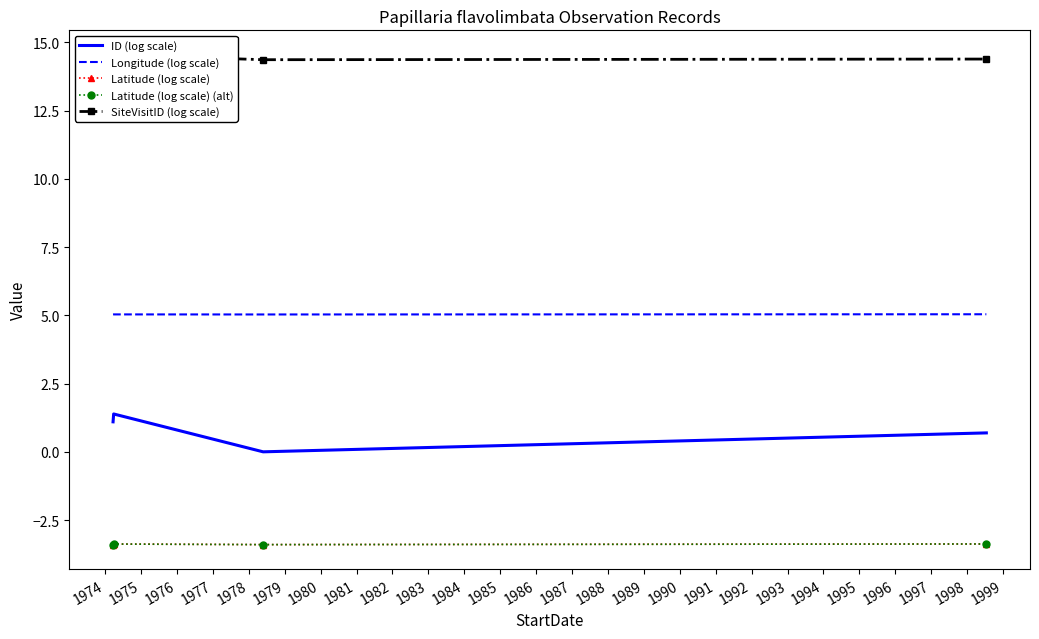

The value of Latitude (log scale) at 1974 is -5.6. True or false?

False